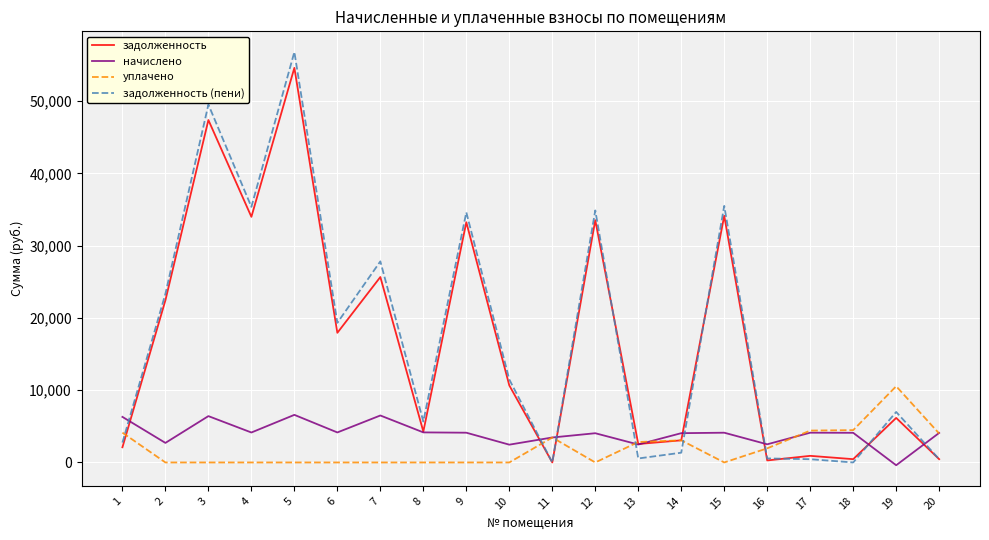

What is the smallest value displayed?

-384.6